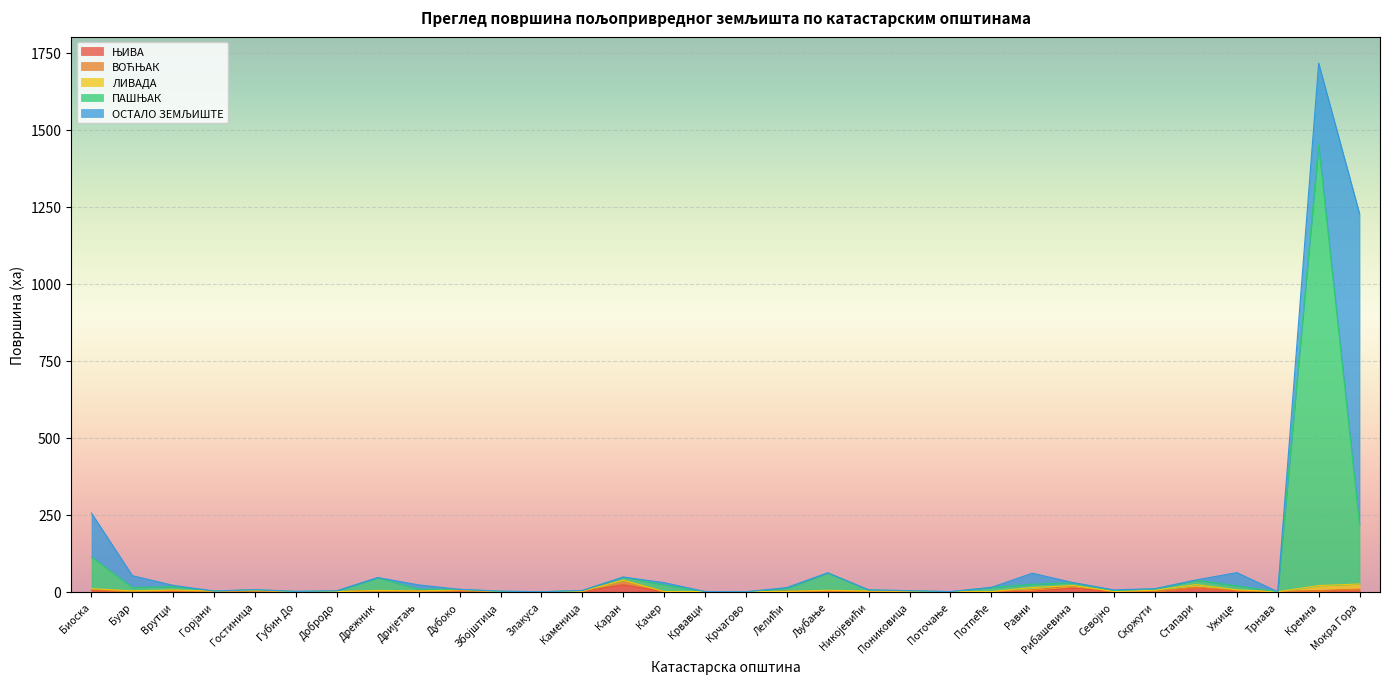

Does the chart display data point markers on the line(s)?

No